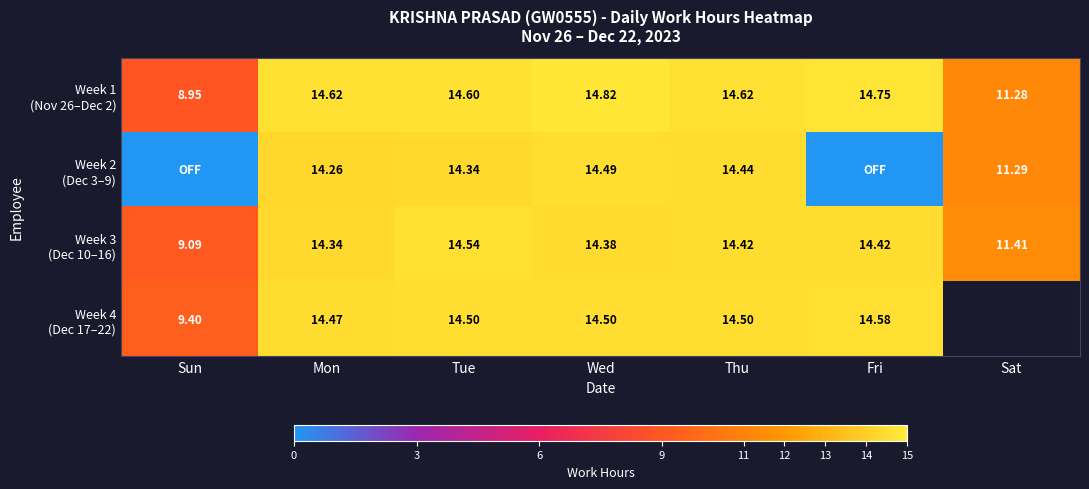

At how many categories does at least one series exceed 10?

6